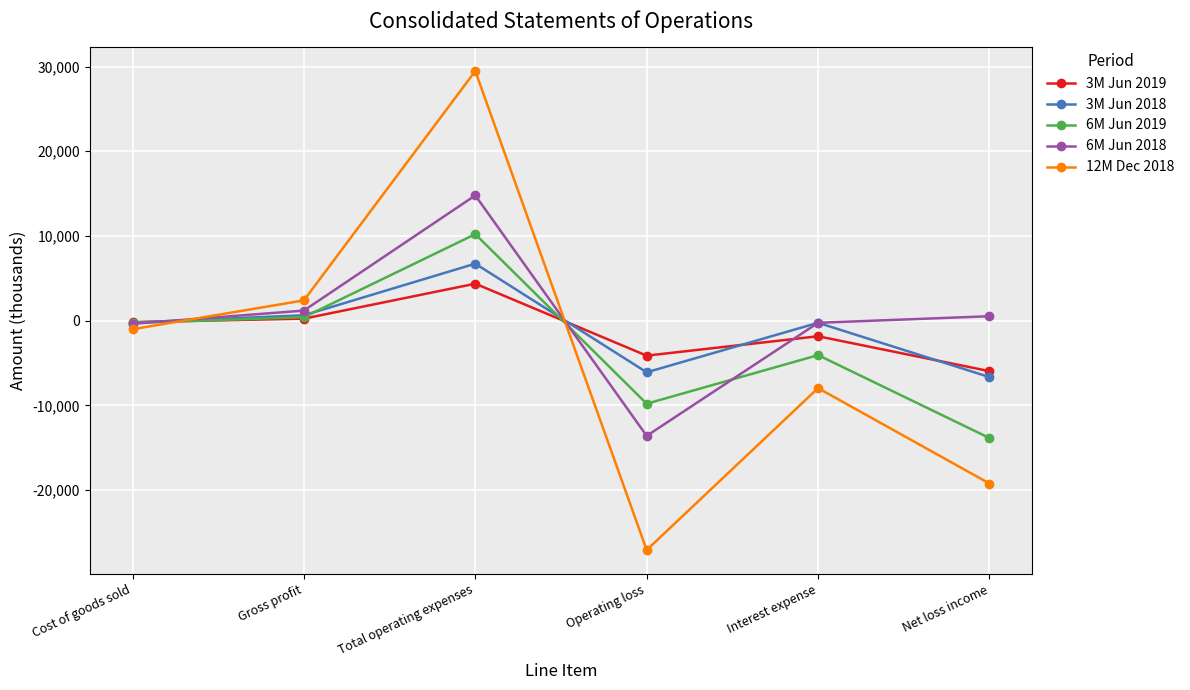

How many interior local valleys does the 12M Dec 2018 series have?

1